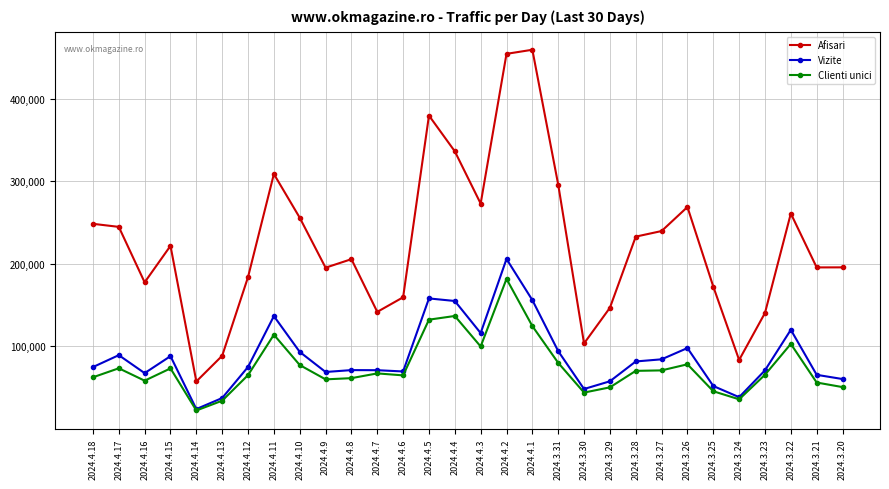

List the series in order of their peak value, lowest first.

Clienti unici, Vizite, Afisari